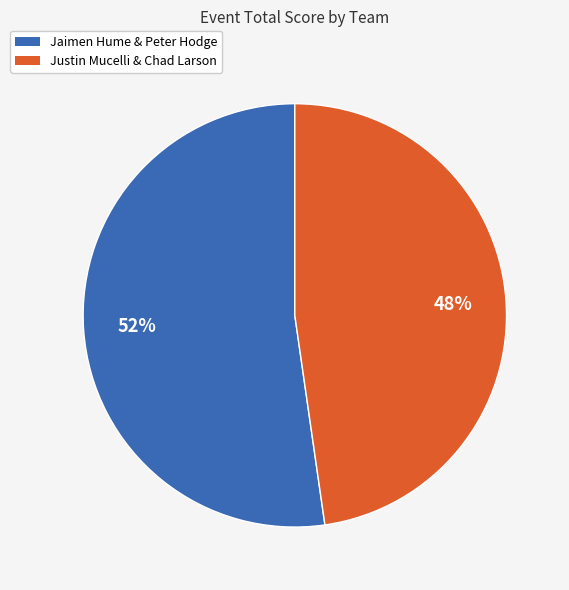

What percentage is the Jaimen Hume & Peter Hodge slice, to the nearest percent?

52%